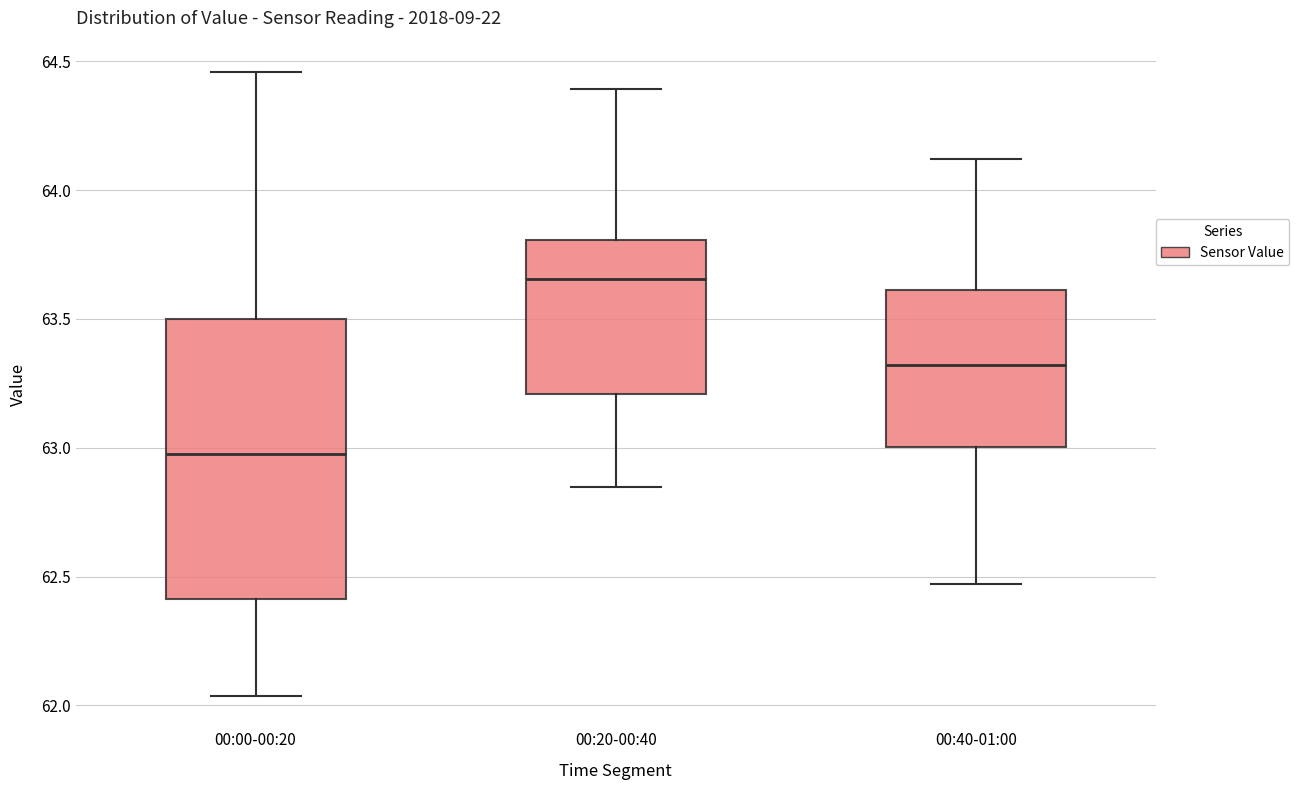

Reading left to right, transcribe this box plot: for each box, give where its median line is, the range the box spans, and where its two whiskers end, as read against the y-axis. The values are not printed on the chart, so give them approximately, as read against the axis.

00:00-00:20: median 63.00, box 62.40 to 63.50, whiskers 62.05 to 64.45
00:20-00:40: median 63.65, box 63.20 to 63.80, whiskers 62.85 to 64.40
00:40-01:00: median 63.30, box 63.00 to 63.60, whiskers 62.45 to 64.10